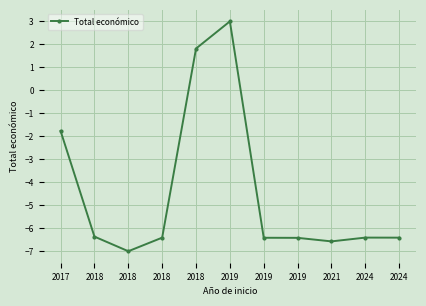

How many lines are shown in the chart?

1